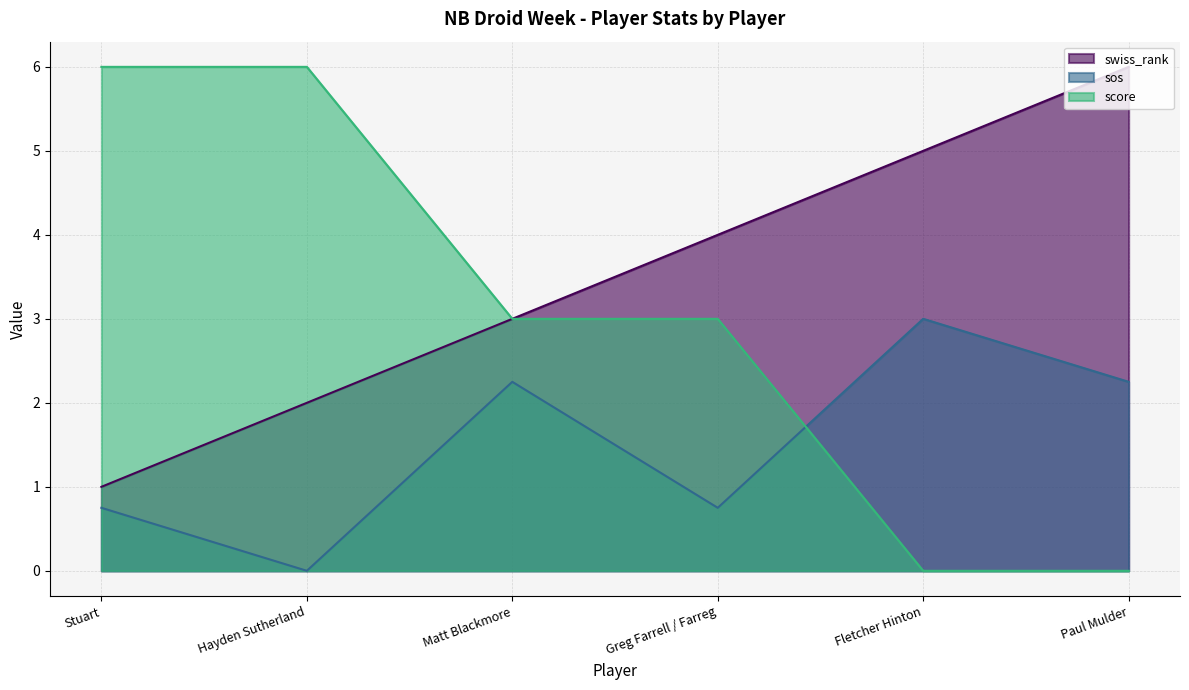

How many data points in swiss_rank are less than 4?

3